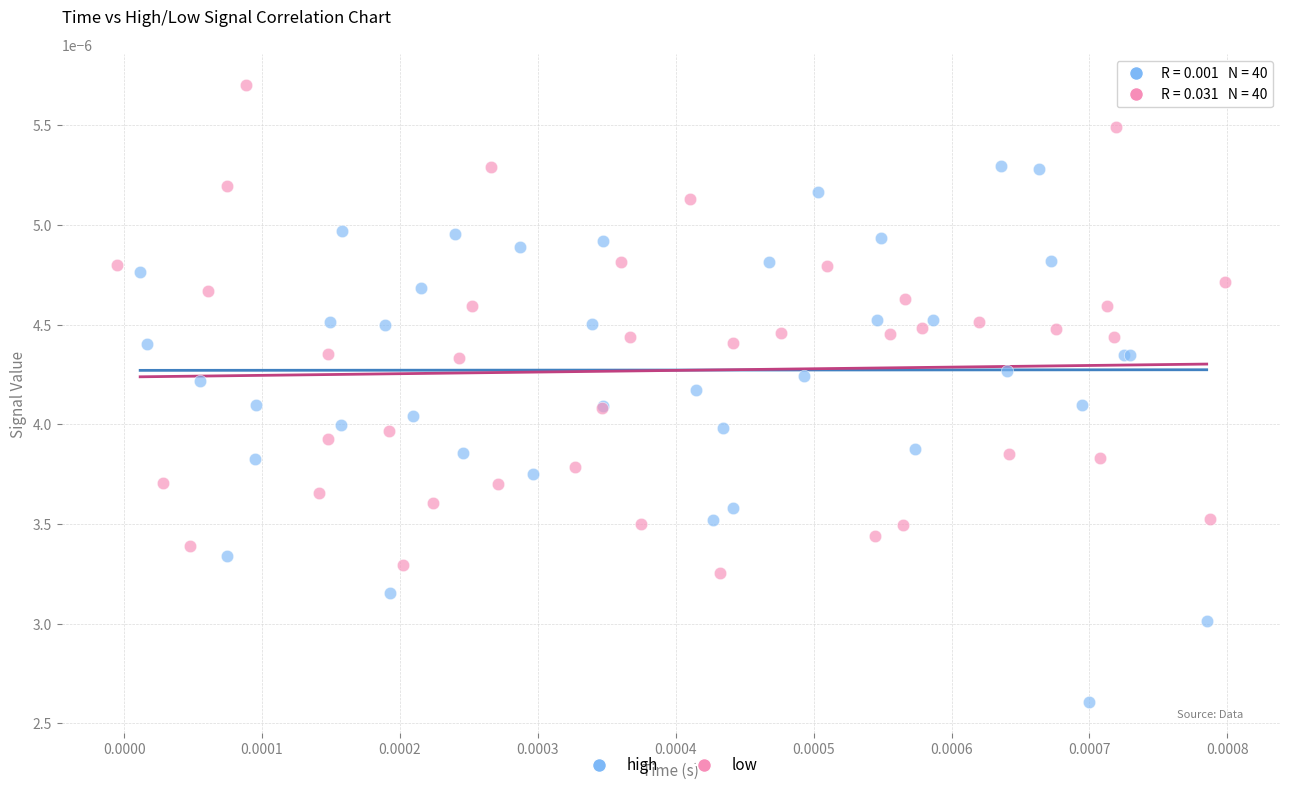

Which series contains the highest Y value?

low